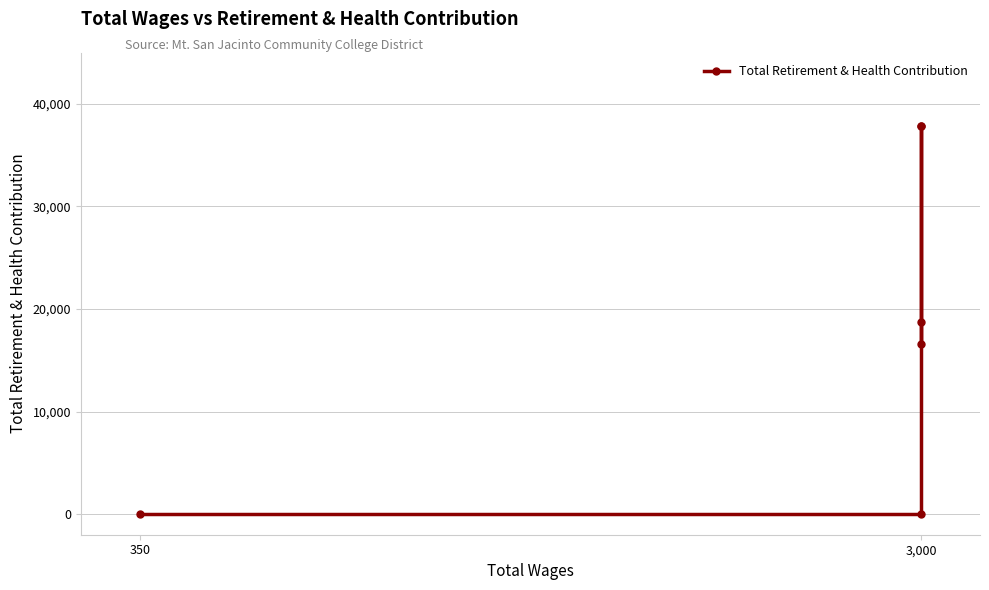

What is the sum of the values at 4 and 2?

37817